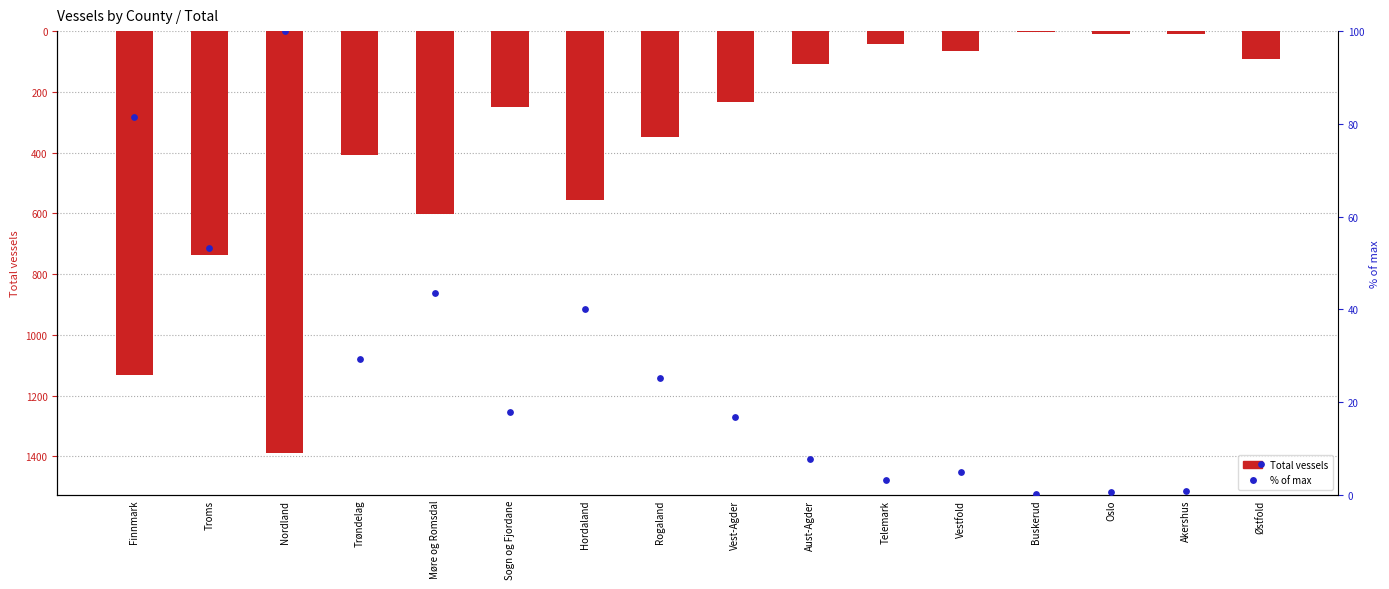

Is the value of Total vessels at Aust-Agder greater than the value of % of max at Akershus?

Yes